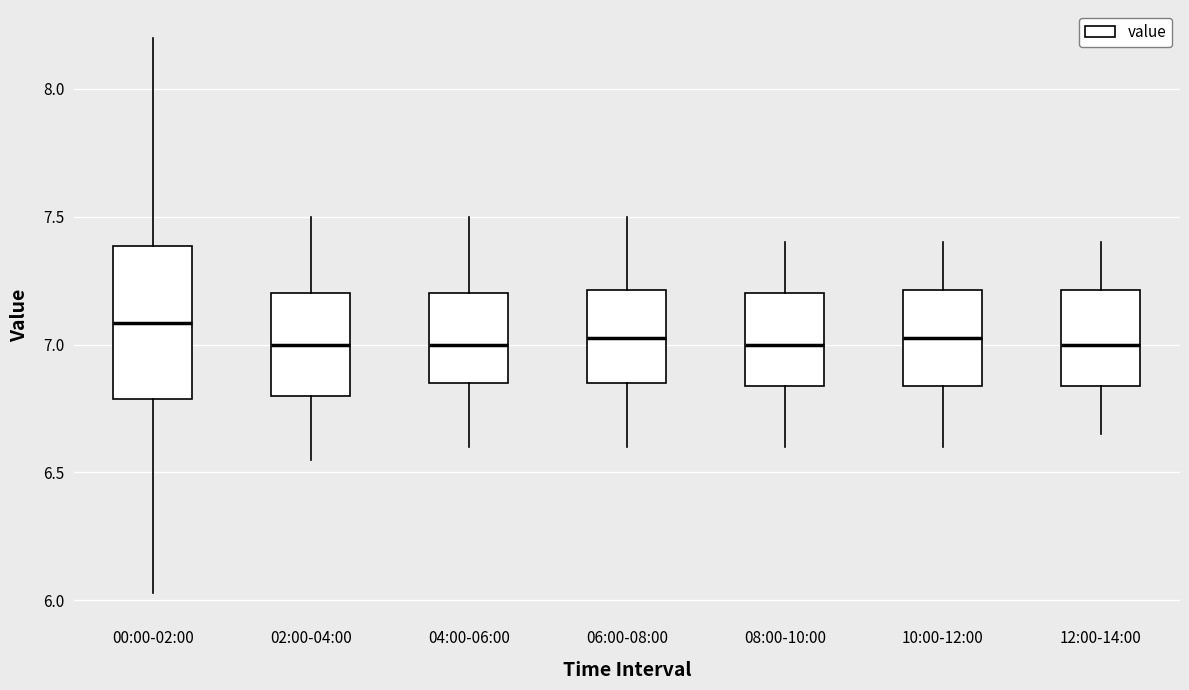

Where is the lower edge of the box for 00:00-02:00 on the y-axis? The values are not printed on the chart, so give them approximately, as read against the axis.

6.80